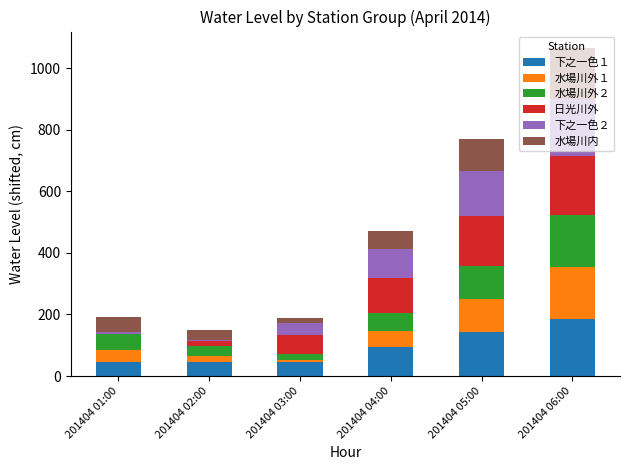

Are the bars grouped side by side (vs. stacked)?

No